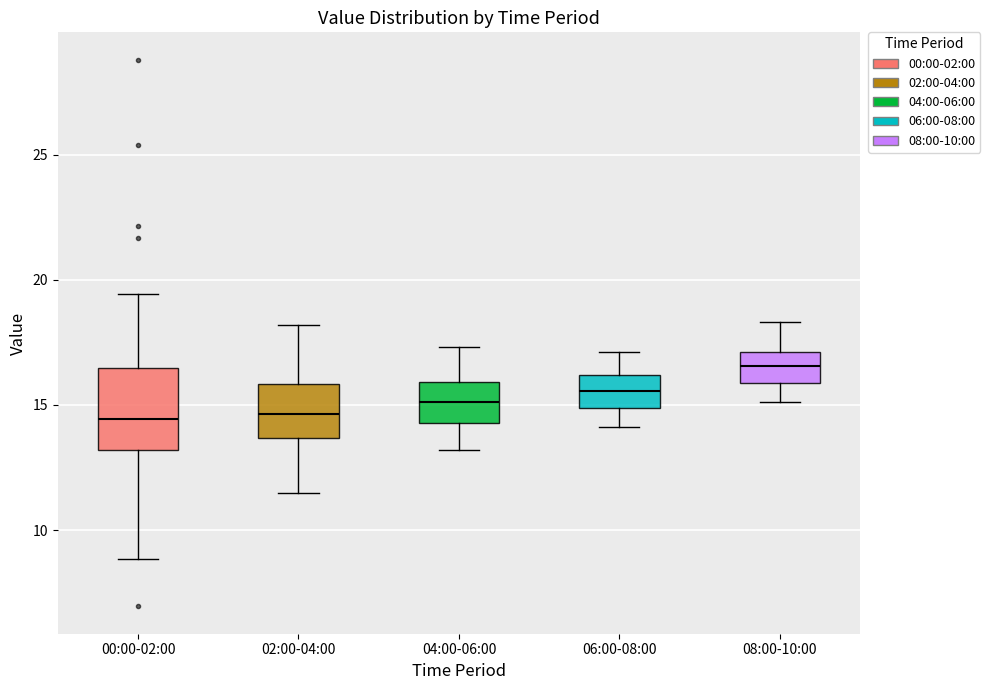

Reading left to right, read every box against the y-axis: the position of its median line, the range the box covers, and the ends of its whiskers. The values are not printed on the chart, so give them approximately, as read against the axis.

00:00-02:00: median 14.5, box 13.0 to 16.5, whiskers 9.0 to 19.5
02:00-04:00: median 14.5, box 13.5 to 16.0, whiskers 11.5 to 18.0
04:00-06:00: median 15.0, box 14.5 to 16.0, whiskers 13.0 to 17.5
06:00-08:00: median 15.5, box 15.0 to 16.0, whiskers 14.0 to 17.0
08:00-10:00: median 16.5, box 16.0 to 17.0, whiskers 15.0 to 18.5